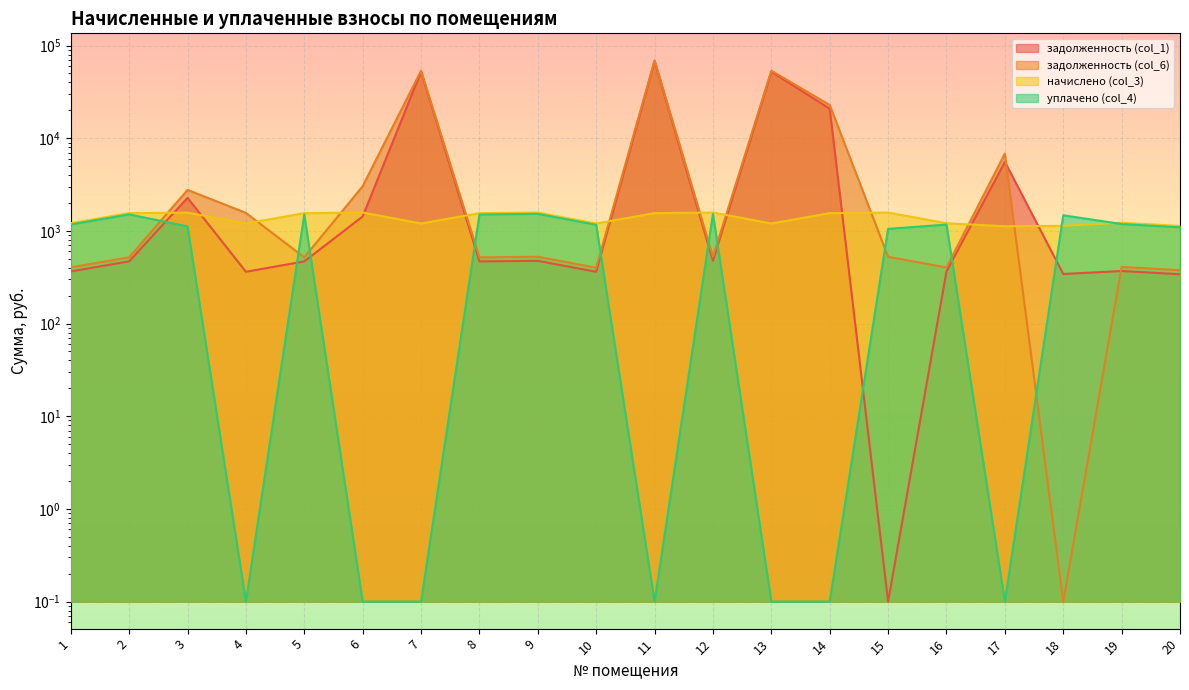

Reading right to left, extract all data points from this chart.

задолженность (col_1): 20=340.8	19=369.3	18=343.1	17=5568.1	16=364.7	15=0.1	14=20840.2	13=52326.5	12=475.7	11=67691.1	10=362.4	9=475.7	8=468.8	7=52326.5	6=1431.8	5=468.8	4=362.4	3=2276.3	2=469.5	1=365.4
задолженность (col_6): 20=377.0	19=408.6	18=0.1	17=6836.9	16=403.5	15=526.3	14=22879.8	13=53529.3	12=526.3	11=69246.9	10=400.9	9=526.3	8=518.6	7=53529.3	6=3042.3	5=518.6	4=1565.1	3=2772.2	2=519.5	1=404.3
начислено (col_3): 20=1131.1	19=1225.8	18=1133.6	17=1123.4	16=1210.4	15=1578.9	14=1555.9	13=1202.7	12=1578.9	11=1555.9	10=1202.7	9=1578.9	8=1555.9	7=1202.7	6=1578.9	5=1555.9	4=1202.7	3=1573.8	2=1558.4	1=1213.0
уплачено (col_4): 20=1094.8	19=1186.5	18=1475.2	17=0.1	16=1171.6	15=1052.6	14=0.1	13=0.1	12=1528.3	11=0.1	10=1164.2	9=1528.3	8=1506.0	7=0.1	6=0.1	5=1506.0	4=0.1	3=1119.9	2=1508.5	1=1174.1